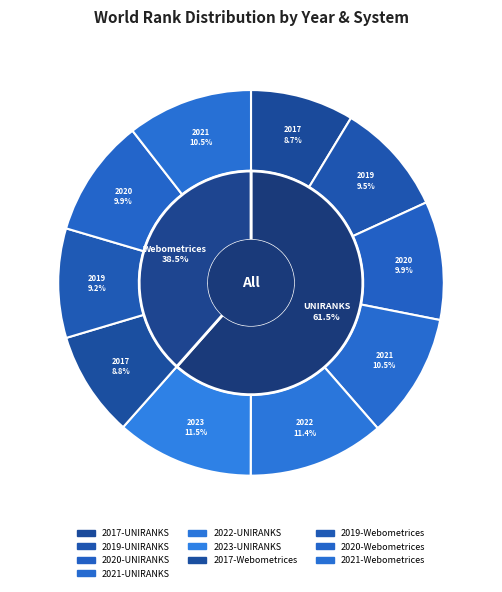

Does 2017-UNIRANKS account for over 50% of the chart?

No